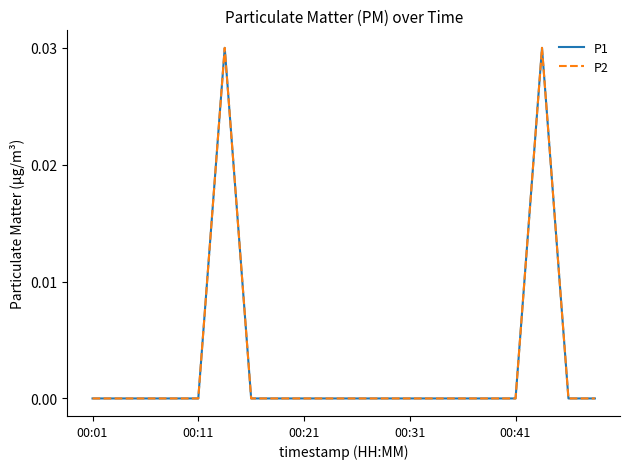

Does the chart have visible grid lines?

No